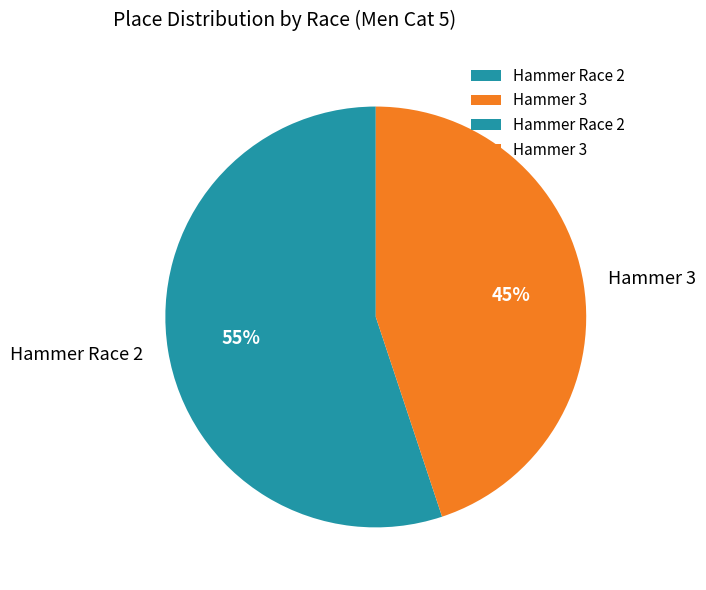

What percentage is the Hammer 3 slice, to the nearest percent?

45%